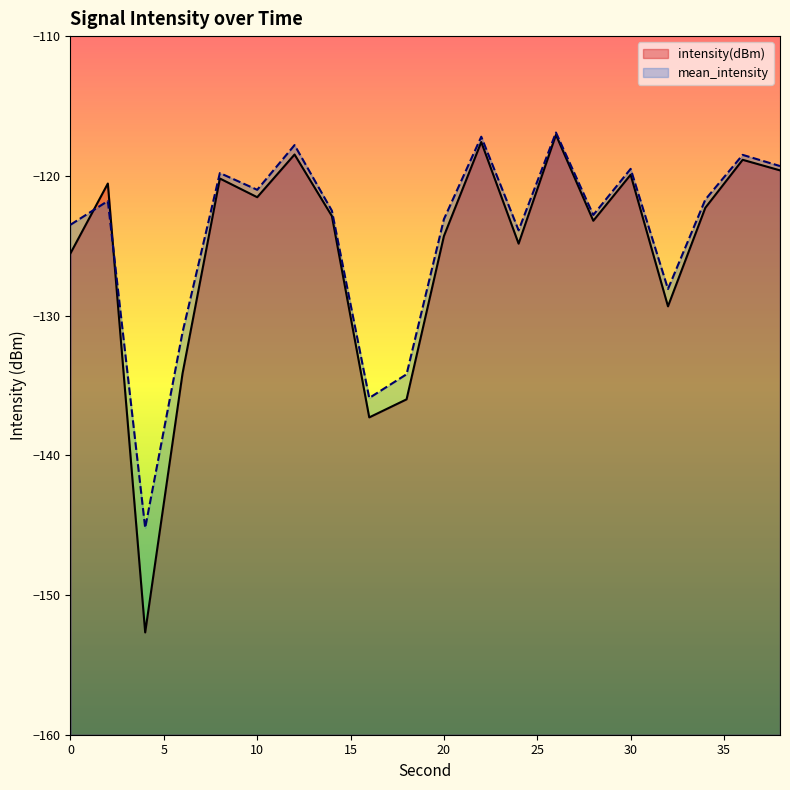

Is the value of intensity(dBm) at 32 greater than the value of mean_intensity at 36?

No